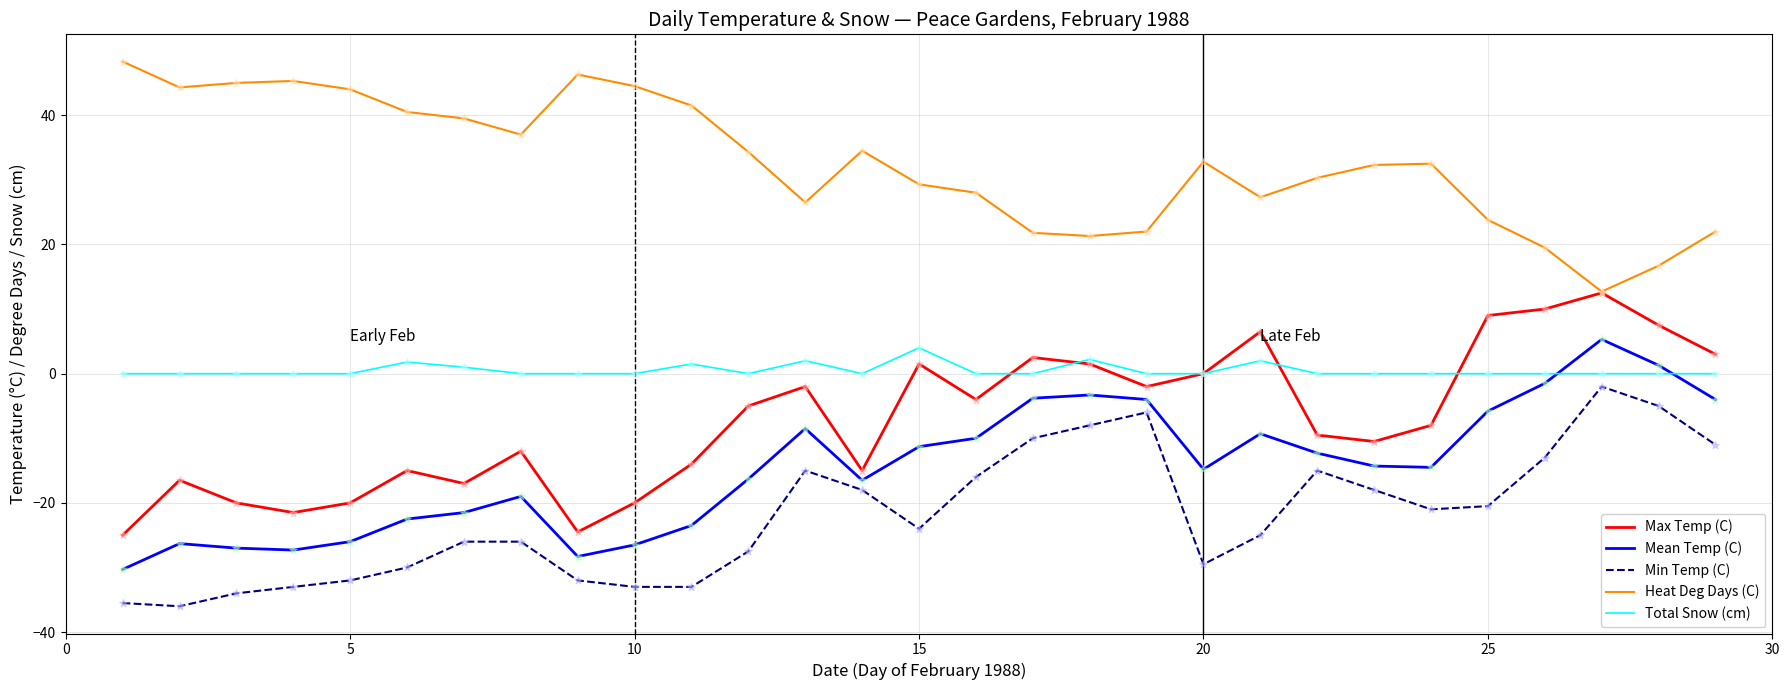

What are all the series names shown in the legend?

Max Temp (C), Mean Temp (C), Min Temp (C), Heat Deg Days (C), Total Snow (cm)